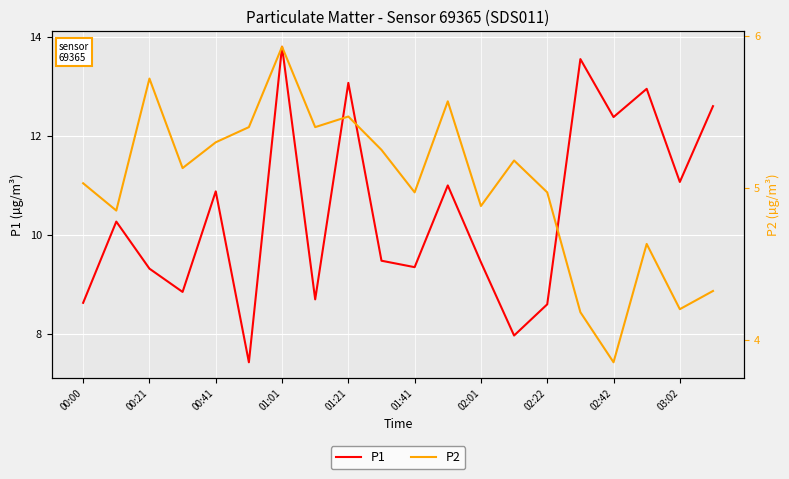

Is it true that P1 equals 12.2 at 00:21?

False